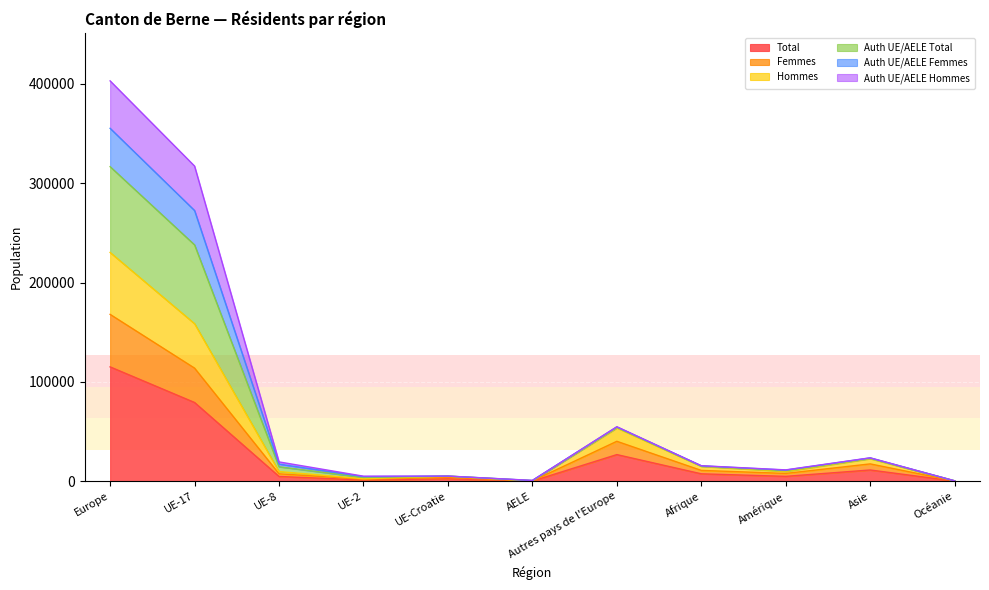

What is the label of the 4th point from the right?

Afrique